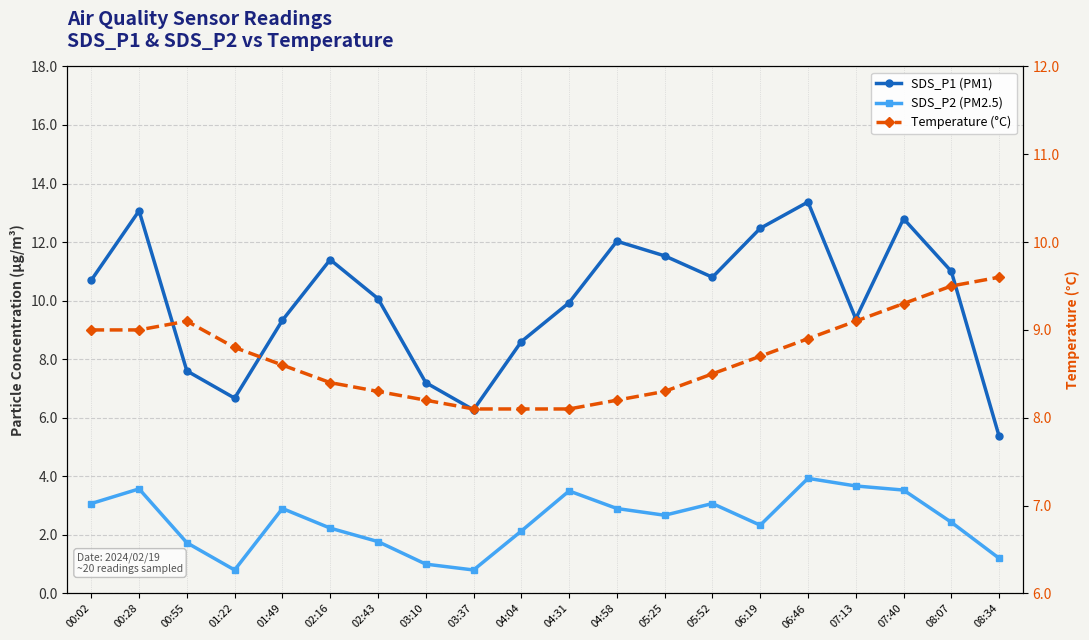

What is the difference between the SDS_P2 (PM2.5) values at 05:52 and 06:19?

0.7